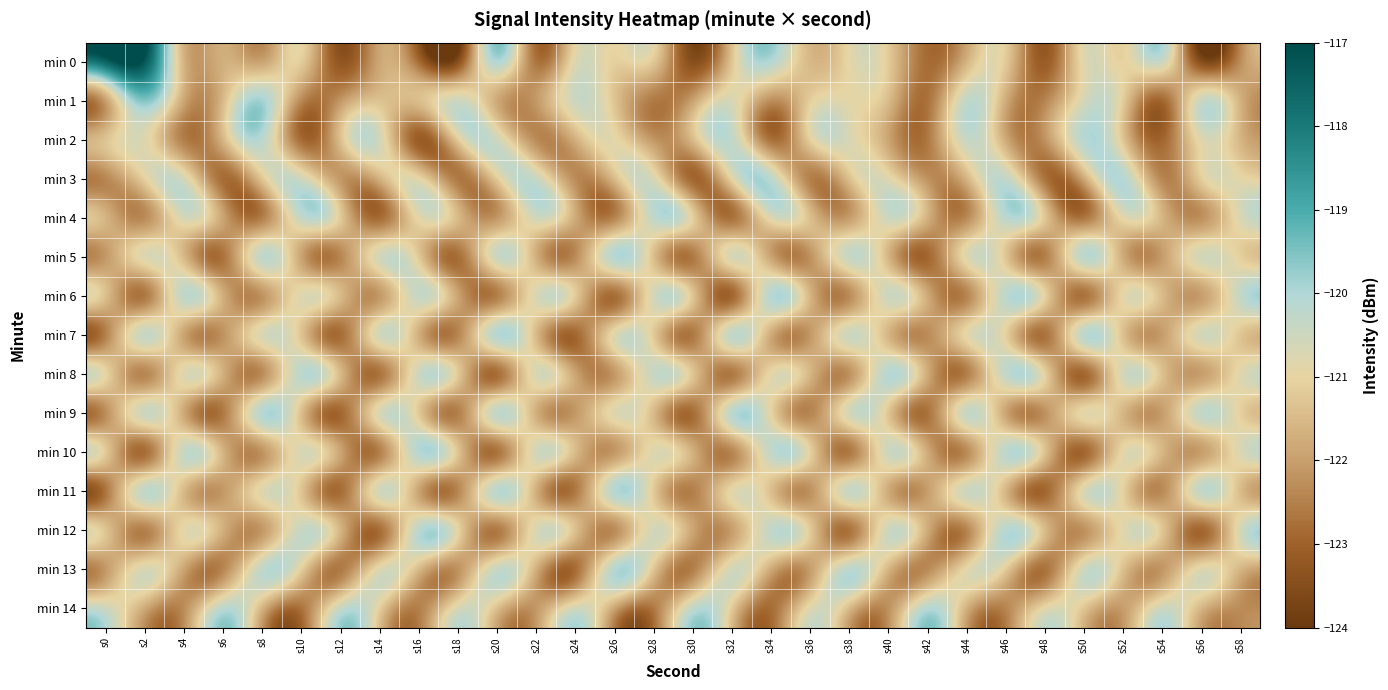

Reading left to right, transcribe all the data shown in this chart.

min 0: s0=-117.6	s2=-117.3	s4=-121.6	s6=-121.7	s8=-121.9	s10=-121.2	s12=-123.3	s14=-121.9	s16=-122.8	s18=-123.4	s20=-120.1	s22=-122.7	s24=-120.8	s26=-121.1	s28=-121.3	s30=-123.4	s32=-121.3	s34=-120.1	s36=-121.5	s38=-120.9	s40=-121.2	s42=-122.8	s44=-121.6	s46=-121.2	s48=-123.1	s50=-120.8	s52=-121.0	s54=-120.6	s56=-123.4	s58=-122.2
min 1: s0=-122.0	s2=-119.6	s4=-121.9	s6=-121.5	s8=-119.9	s10=-122.4	s12=-122.1	s14=-121.3	s16=-121.4	s18=-120.5	s20=-121.8	s22=-122.1	s24=-120.5	s26=-121.3	s28=-122.6	s30=-121.9	s32=-120.7	s34=-122.3	s36=-121.1	s38=-120.9	s40=-121.5	s42=-122.7	s44=-120.3	s46=-121.8	s48=-122.4	s50=-120.6	s52=-121.2	s54=-122.9	s56=-120.4	s58=-121.7
min 2: s0=-121.3	s2=-120.8	s4=-122.5	s6=-121.6	s8=-120.2	s10=-122.8	s12=-121.4	s14=-120.6	s16=-123.1	s18=-121.2	s20=-120.5	s22=-122.3	s24=-121.7	s26=-120.9	s28=-122.1	s30=-121.5	s32=-120.3	s34=-122.7	s36=-121.1	s38=-120.7	s40=-121.9	s42=-122.6	s44=-120.4	s46=-121.8	s48=-122.2	s50=-120.1	s52=-121.3	s54=-122.9	s56=-120.8	s58=-121.6
min 3: s0=-122.4	s2=-121.1	s4=-120.6	s6=-122.8	s8=-121.3	s10=-120.5	s12=-122.1	s14=-121.7	s16=-120.9	s18=-122.6	s20=-121.2	s22=-120.4	s24=-122.3	s26=-121.5	s28=-120.7	s30=-122.9	s32=-121.0	s34=-120.2	s36=-122.5	s38=-121.4	s40=-120.8	s42=-122.2	s44=-121.6	s46=-120.3	s48=-122.7	s50=-121.8	s52=-120.1	s54=-122.4	s56=-121.1	s58=-120.9
min 4: s0=-121.6	s2=-122.3	s4=-120.7	s6=-121.9	s8=-122.5	s10=-120.4	s12=-121.2	s14=-122.8	s16=-120.9	s18=-121.5	s20=-122.1	s22=-120.6	s24=-121.8	s26=-122.4	s28=-120.3	s30=-121.1	s32=-122.7	s34=-120.8	s36=-121.4	s38=-122.0	s40=-120.5	s42=-121.7	s44=-122.3	s46=-120.2	s48=-121.3	s50=-122.6	s52=-120.9	s54=-121.6	s56=-122.2	s58=-120.7
min 5: s0=-122.1	s2=-120.8	s4=-121.5	s6=-122.7	s8=-120.3	s10=-121.9	s12=-122.4	s14=-120.6	s16=-121.2	s18=-122.8	s20=-120.5	s22=-121.7	s24=-122.3	s26=-120.1	s28=-121.4	s30=-122.6	s32=-120.7	s34=-121.9	s36=-122.2	s38=-120.4	s40=-121.6	s42=-122.9	s44=-120.8	s46=-121.3	s48=-122.5	s50=-120.2	s52=-121.8	s54=-122.0	s56=-120.6	s58=-121.1
min 6: s0=-121.4	s2=-122.6	s4=-120.3	s6=-121.7	s8=-122.2	s10=-120.8	s12=-121.5	s14=-122.1	s16=-120.4	s18=-121.9	s20=-122.5	s22=-120.7	s24=-121.2	s26=-122.8	s28=-120.6	s30=-121.3	s32=-122.9	s34=-120.1	s36=-121.6	s38=-122.3	s40=-120.5	s42=-121.8	s44=-122.4	s46=-120.2	s48=-121.1	s50=-122.7	s52=-120.9	s54=-121.5	s56=-122.0	s58=-120.3
min 7: s0=-122.5	s2=-120.4	s4=-121.9	s6=-122.2	s8=-120.7	s10=-121.3	s12=-122.8	s14=-120.6	s16=-121.7	s18=-122.4	s20=-120.1	s22=-121.5	s24=-122.9	s26=-120.8	s28=-121.2	s30=-122.6	s32=-120.3	s34=-121.8	s36=-122.1	s38=-120.5	s40=-121.6	s42=-122.3	s44=-120.9	s46=-121.1	s48=-122.7	s50=-120.2	s52=-121.4	s54=-122.0	s56=-120.6	s58=-121.3
min 8: s0=-121.0	s2=-122.4	s4=-120.8	s6=-121.7	s8=-122.3	s10=-120.2	s12=-121.5	s14=-122.7	s16=-120.5	s18=-121.2	s20=-122.8	s22=-120.7	s24=-121.9	s26=-122.1	s28=-120.4	s30=-121.3	s32=-122.6	s34=-120.9	s36=-121.6	s38=-122.2	s40=-120.1	s42=-121.8	s44=-122.5	s46=-120.3	s48=-121.1	s50=-122.9	s52=-120.6	s54=-121.4	s56=-122.0	s58=-120.8
min 9: s0=-122.3	s2=-120.5	s4=-121.8	s6=-122.6	s8=-120.1	s10=-121.4	s12=-122.9	s14=-120.7	s16=-121.2	s18=-122.5	s20=-120.3	s22=-121.7	s24=-122.1	s26=-120.8	s28=-121.5	s30=-122.8	s32=-120.2	s34=-121.0	s36=-122.4	s38=-120.6	s40=-121.3	s42=-122.7	s44=-120.4	s46=-121.9	s48=-122.2	s50=-120.9	s52=-121.6	s54=-122.0	s56=-120.3	s58=-121.1
min 10: s0=-121.2	s2=-122.8	s4=-120.4	s6=-121.6	s8=-122.2	s10=-120.7	s12=-121.9	s14=-122.5	s16=-120.1	s18=-121.3	s20=-122.7	s22=-120.6	s24=-121.5	s26=-122.1	s28=-120.8	s30=-121.7	s32=-122.4	s34=-120.3	s36=-121.1	s38=-122.6	s40=-120.5	s42=-121.8	s44=-122.3	s46=-120.2	s48=-121.4	s50=-122.9	s52=-120.9	s54=-121.6	s56=-122.0	s58=-120.7
min 11: s0=-122.7	s2=-120.3	s4=-121.5	s6=-122.1	s8=-120.8	s10=-121.3	s12=-122.8	s14=-120.6	s16=-121.9	s18=-122.4	s20=-120.2	s22=-121.7	s24=-122.6	s26=-120.1	s28=-121.2	s30=-122.5	s32=-120.9	s34=-121.4	s36=-122.2	s38=-120.4	s40=-121.8	s42=-122.0	s44=-120.5	s46=-121.6	s48=-122.9	s50=-120.7	s52=-121.1	s54=-122.3	s56=-120.3	s58=-121.5
min 12: s0=-121.3	s2=-122.5	s4=-120.9	s6=-121.7	s8=-122.1	s10=-120.4	s12=-121.6	s14=-122.8	s16=-120.2	s18=-121.0	s20=-122.6	s22=-120.7	s24=-121.4	s26=-122.3	s28=-120.6	s30=-121.9	s32=-122.0	s34=-120.3	s36=-121.2	s38=-122.7	s40=-120.5	s42=-121.8	s44=-122.4	s46=-120.1	s48=-121.5	s50=-122.2	s52=-120.8	s54=-121.3	s56=-122.9	s58=-120.6
min 13: s0=-122.1	s2=-120.7	s4=-121.9	s6=-122.4	s8=-120.3	s10=-121.1	s12=-122.6	s14=-120.8	s16=-121.5	s18=-122.2	s20=-120.4	s22=-121.7	s24=-122.8	s26=-120.1	s28=-121.3	s30=-122.5	s32=-120.6	s34=-121.8	s36=-122.0	s38=-120.2	s40=-121.6	s42=-122.3	s44=-120.9	s46=-121.2	s48=-122.7	s50=-120.5	s52=-121.4	s54=-122.1	s56=-120.8	s58=-121.6
min 14: s0=-120.5	s2=-121.8	s4=-122.3	s6=-120.2	s8=-121.6	s10=-122.7	s12=-120.4	s14=-121.1	s16=-122.5	s18=-120.7	s20=-121.4	s22=-122.1	s24=-120.6	s26=-121.9	s28=-122.6	s30=-120.3	s32=-121.2	s34=-122.8	s36=-120.8	s38=-121.5	s40=-122.2	s42=-120.1	s44=-121.7	s46=-122.4	s48=-120.9	s50=-121.3	s52=-122.0	s54=-120.5	s56=-121.6	s58=-122.3